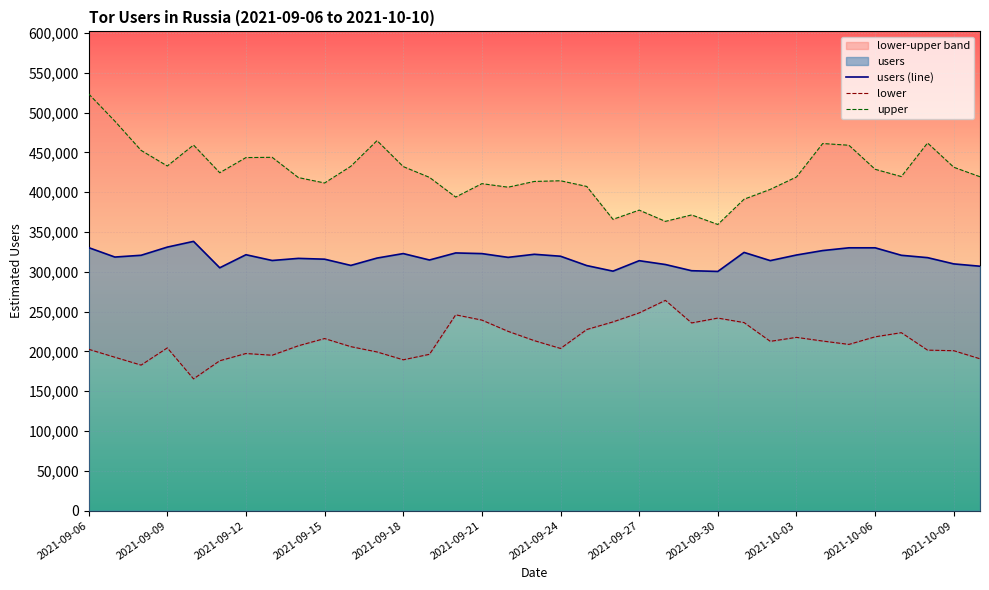

How many data points in lower are above 208777?

17